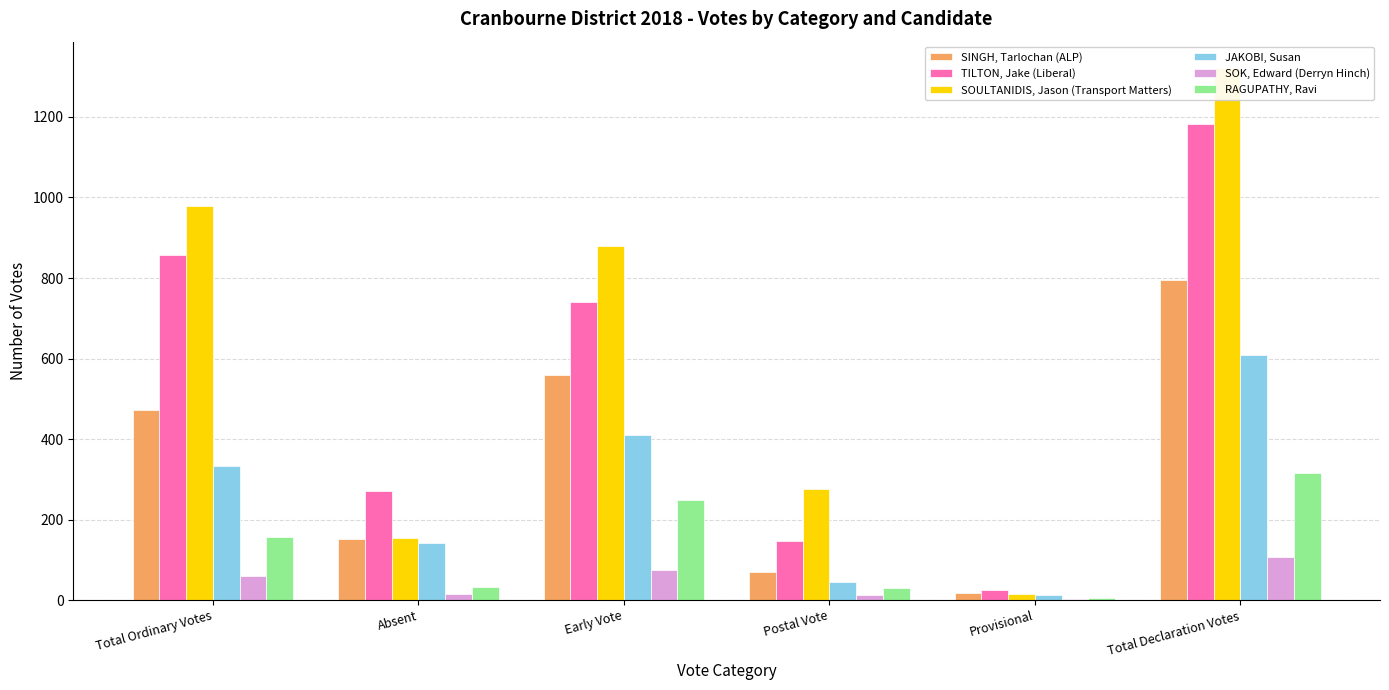

Reading left to right, list all the values displayed in this chart.

SINGH, Tarlochan (ALP): 471	151	558	69	18	796
TILTON, Jake (Liberal): 857	270	740	147	25	1182
SOULTANIDIS, Jason (Transport Matters): 978	153	879	275	14	1321
JAKOBI, Susan: 332	141	410	45	12	608
SOK, Edward (Derryn Hinch): 59	16	75	13	2	106
RAGUPATHY, Ravi: 156	33	248	29	5	315